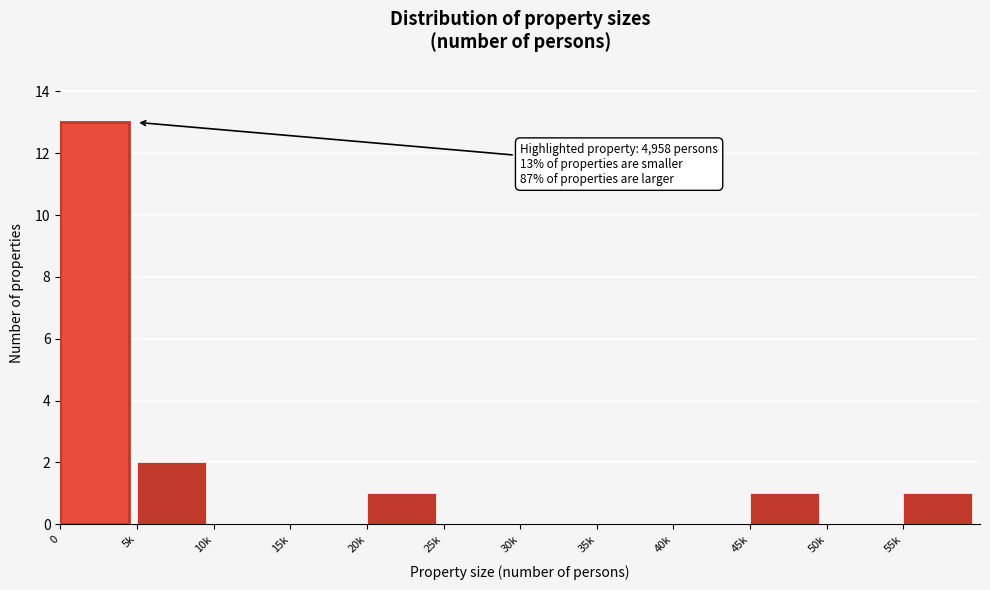

Reading left to right, what are all the values shown in this chart?

0=13	5k=2	10k=0	15k=0	20k=1	25k=0	30k=0	35k=0	40k=0	45k=1	50k=0	55k=1